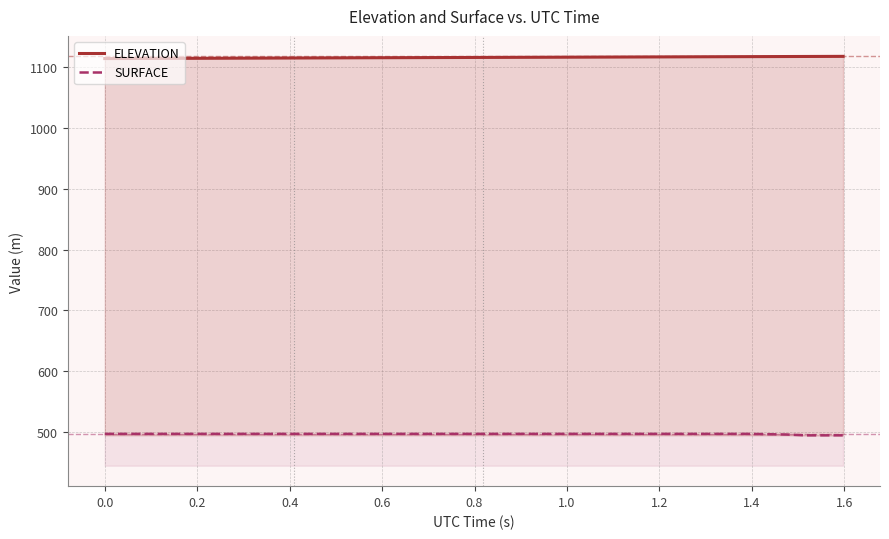

What is the average value of the ELEVATION series?

1116.4